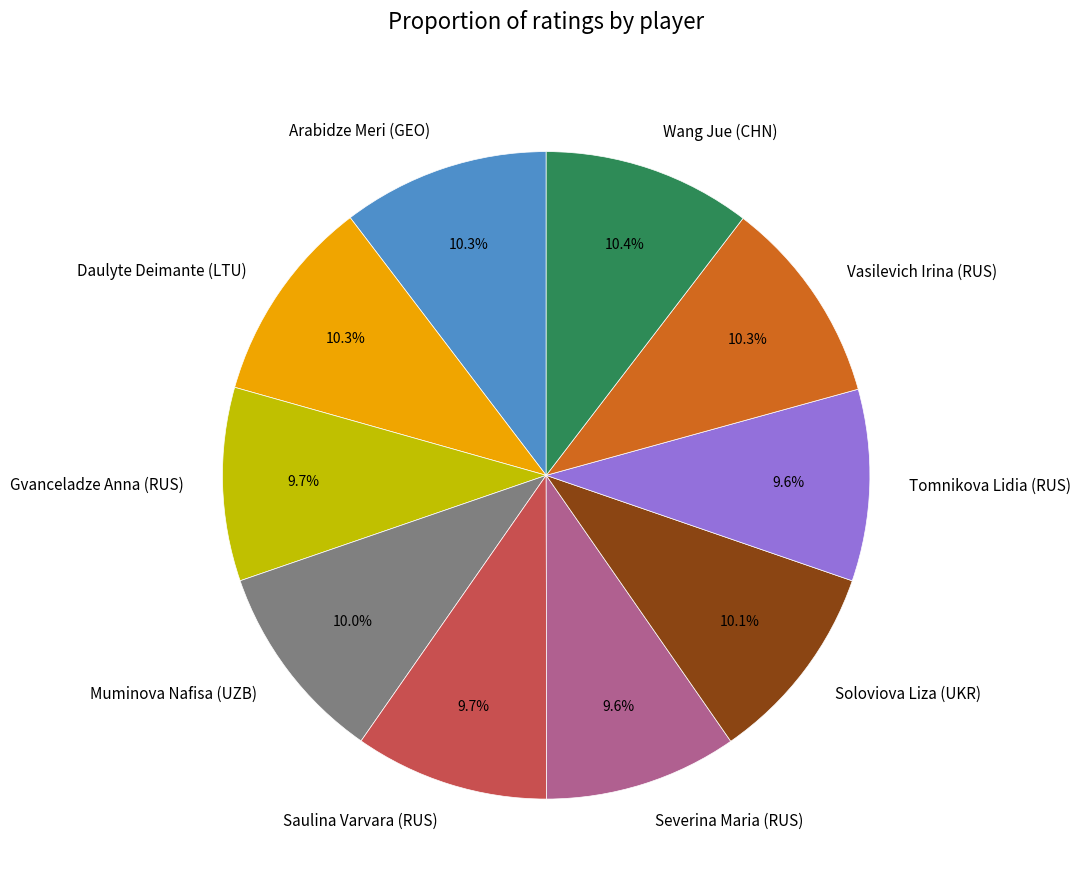

What is the ratio of the value at Gvanceladze Anna (RUS) to the value at Saulina Varvara (RUS)?

1.0